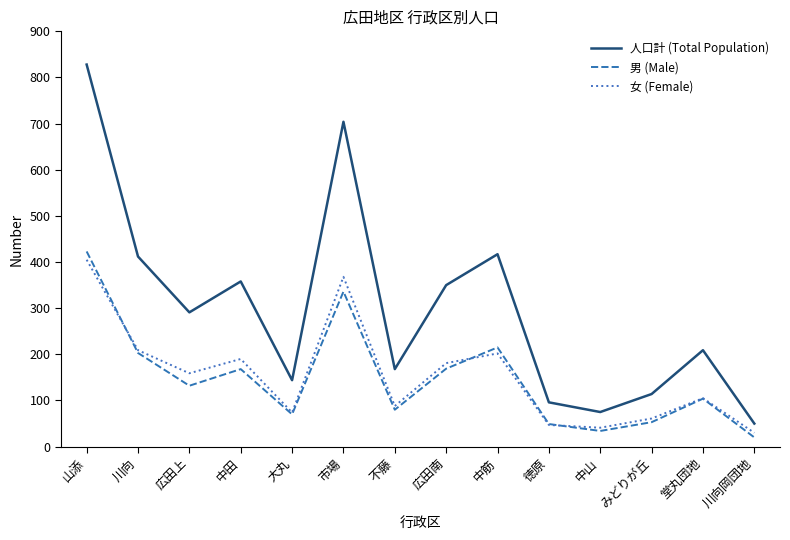

In 男 (Male), how many points are higher than both neighbors (excluding endpoints)?

4